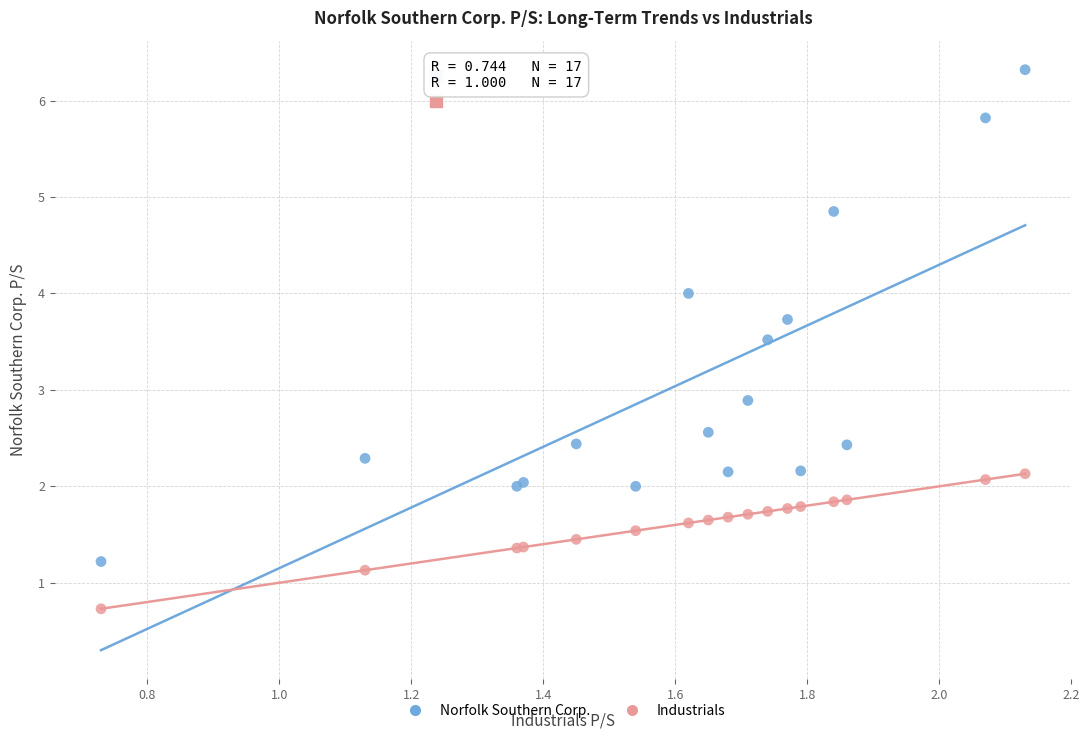

In the Industrials series, what Y value is closest to 1?

1.1